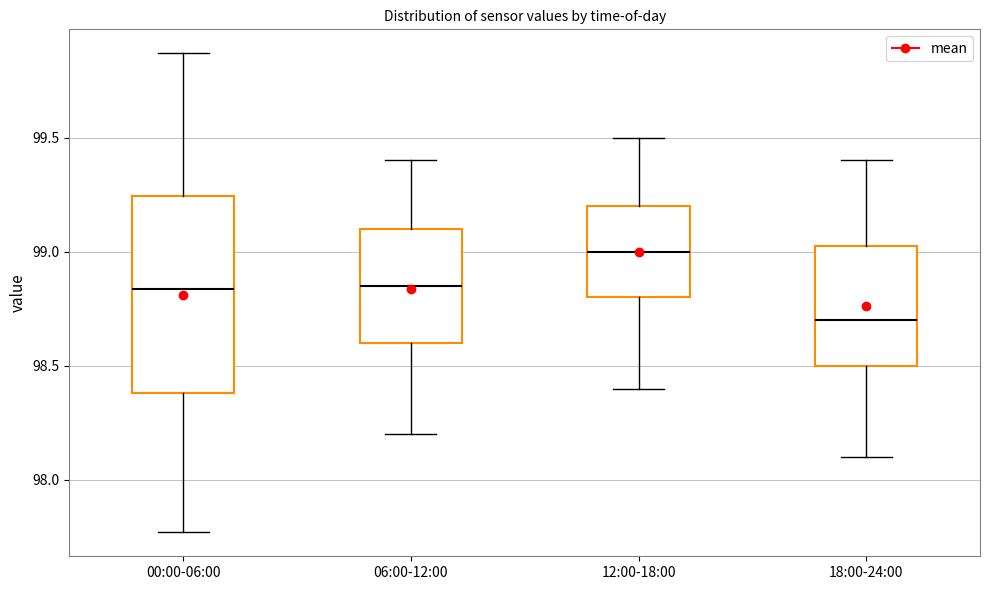

Which box has the highest median line?

12:00-18:00